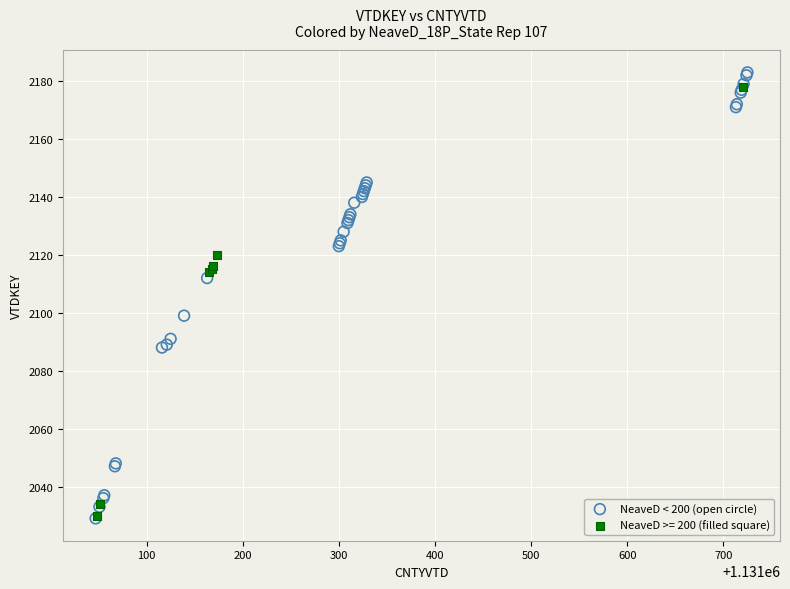

Which series has the widest spread of Y values?

NeaveD < 200 (open circle)